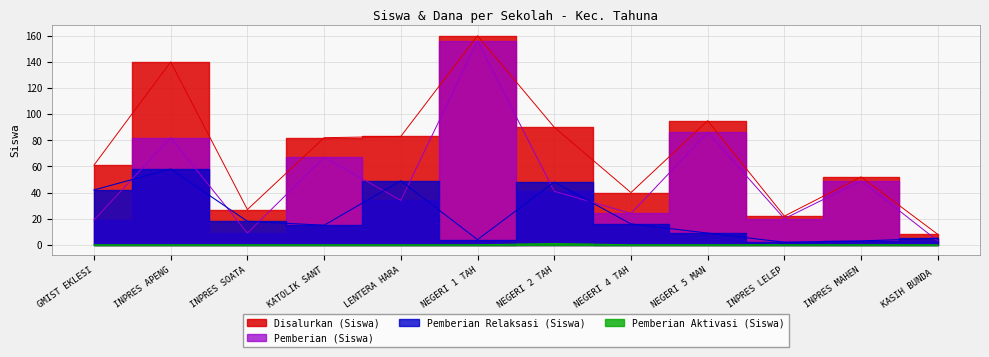

Rank the categories by Disalurkan (Siswa) value from highest to lowest.

NEGERI 1 TAH, INPRES APENG, NEGERI 5 MAN, NEGERI 2 TAH, LENTERA HARA, KATOLIK SANT, GMIST EKLESI, INPRES MAHEN, NEGERI 4 TAH, INPRES SOATA, INPRES LELEP, KASIH BUNDA